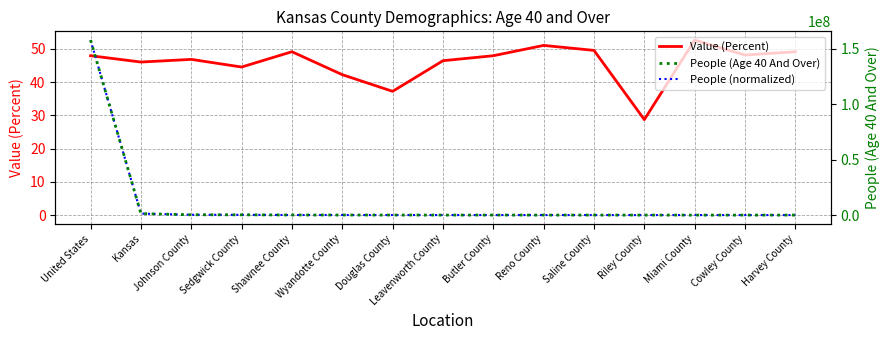

At which category is the sum across all series the highest?

United States